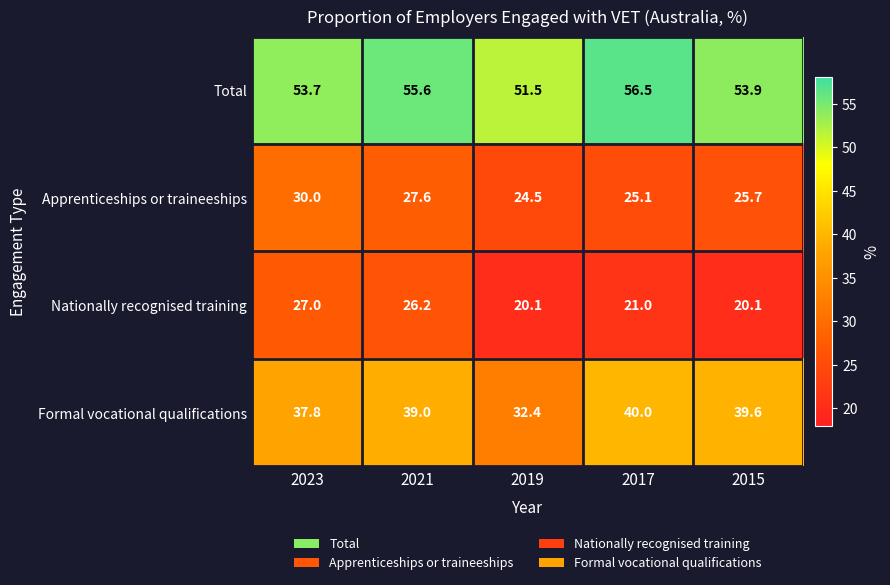

List the series in order of their peak value, lowest first.

Nationally recognised training, Apprenticeships or traineeships, Formal vocational qualifications, Total